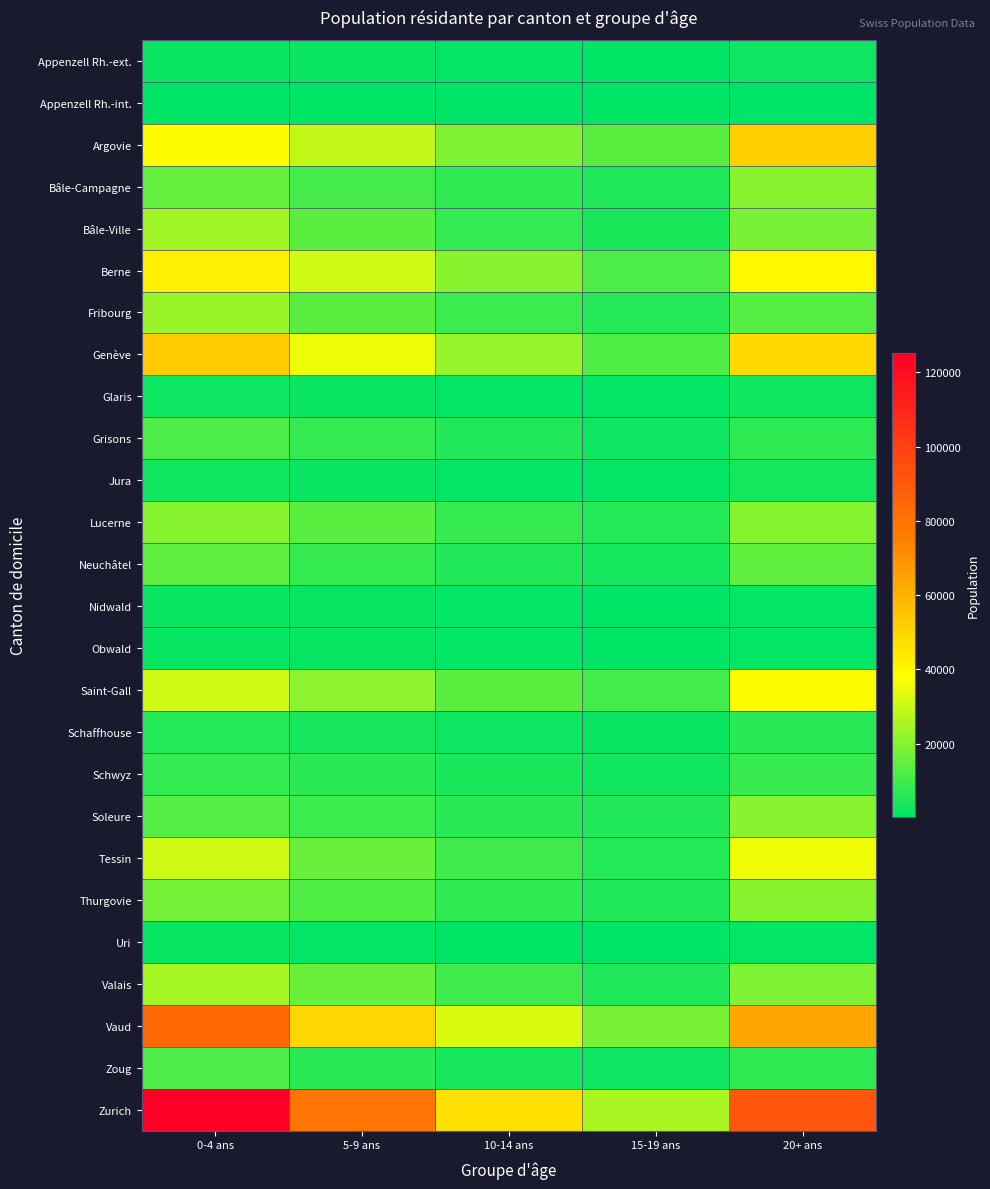

At how many categories does at least one series exceed 80346?

2